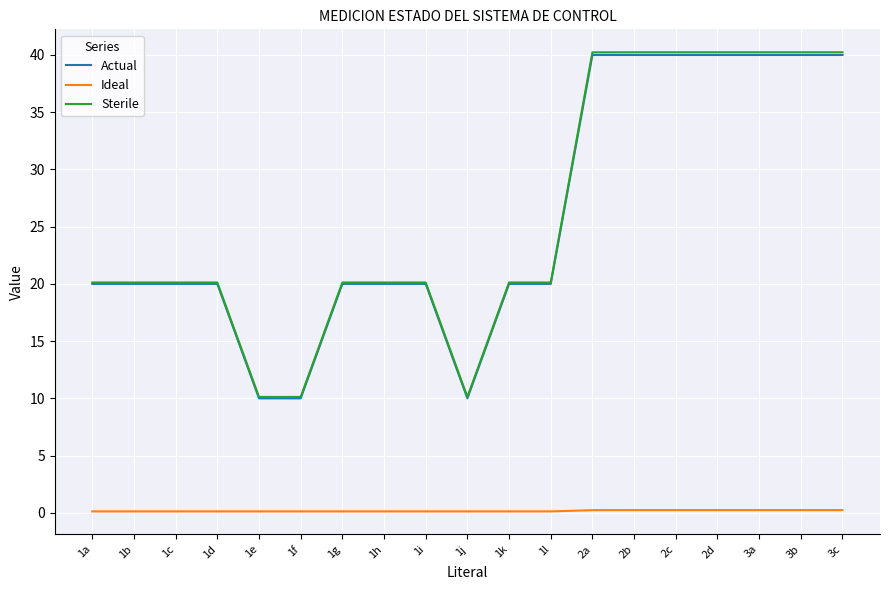

Is it true that Sterile equals 9.9 at 1k?

False